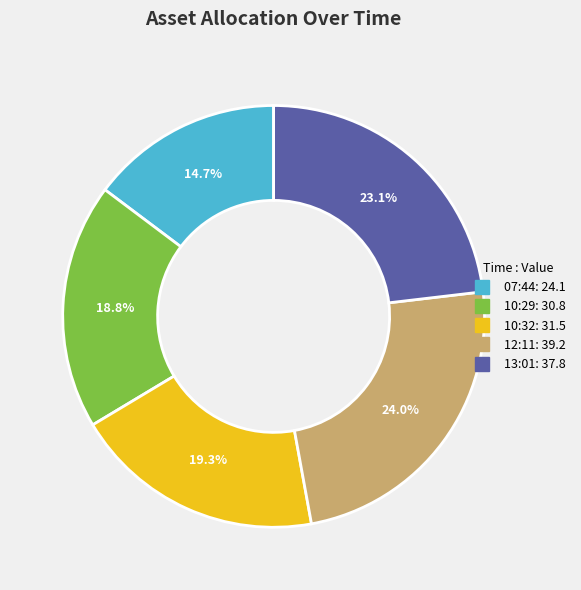

Does any single category account for the majority?

No